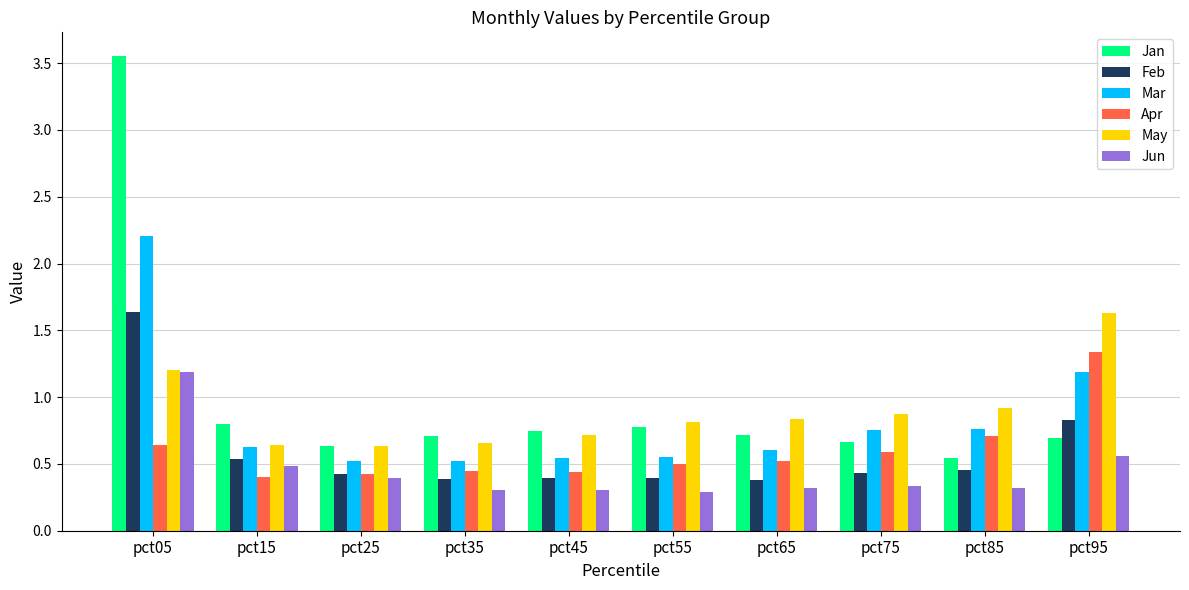

The Apr series shows 0.2 at pct05. True or false?

False